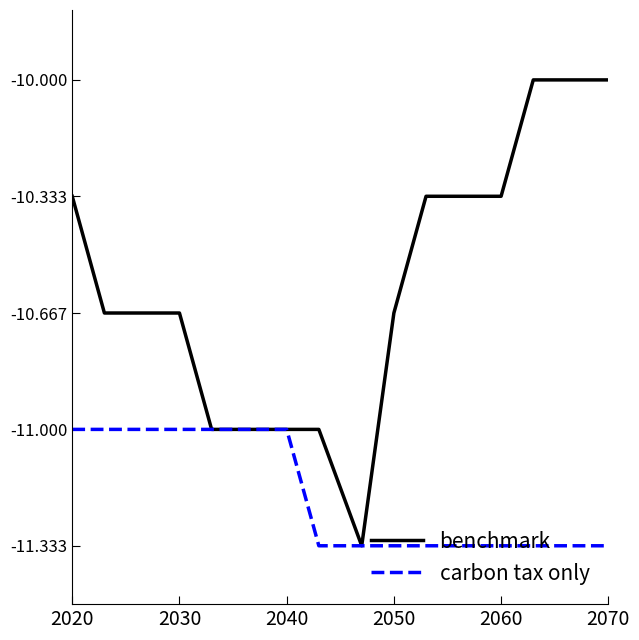

Which series has the widest spread of values?

benchmark